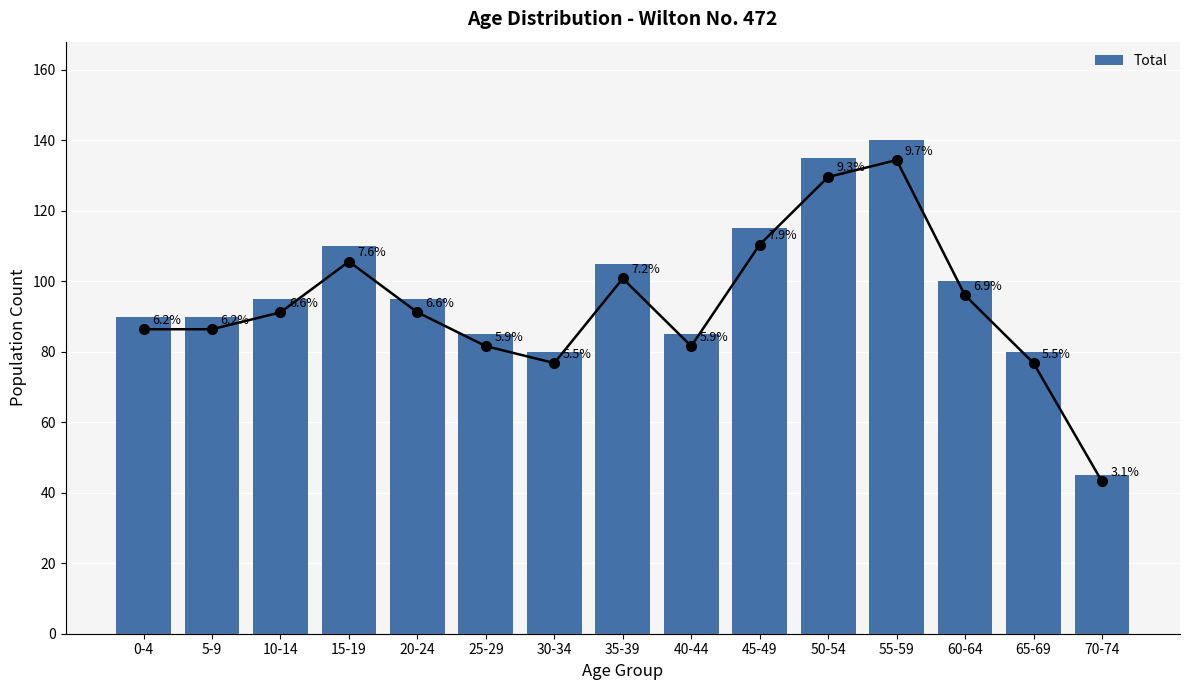

How many data points are above 95?

6